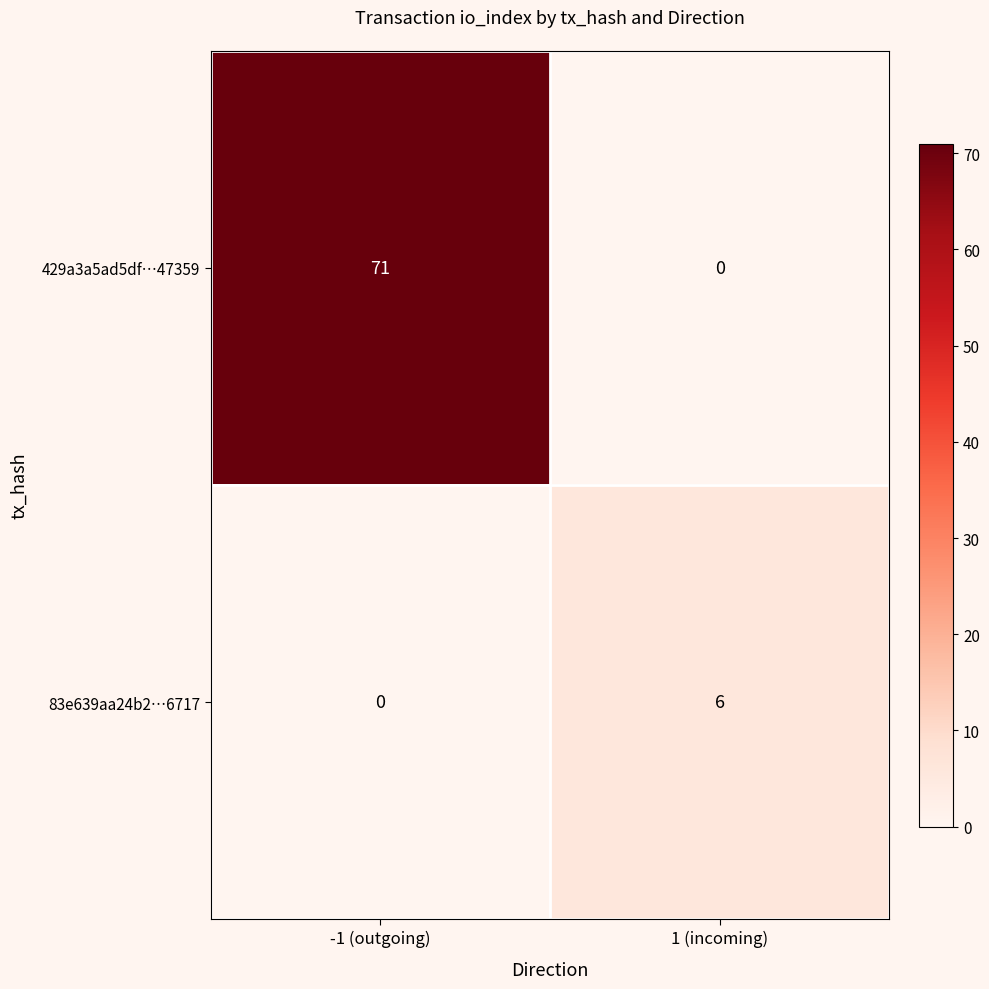

What is the difference between the maximum and minimum values in the 83e639aa24b2…6717 series?

6